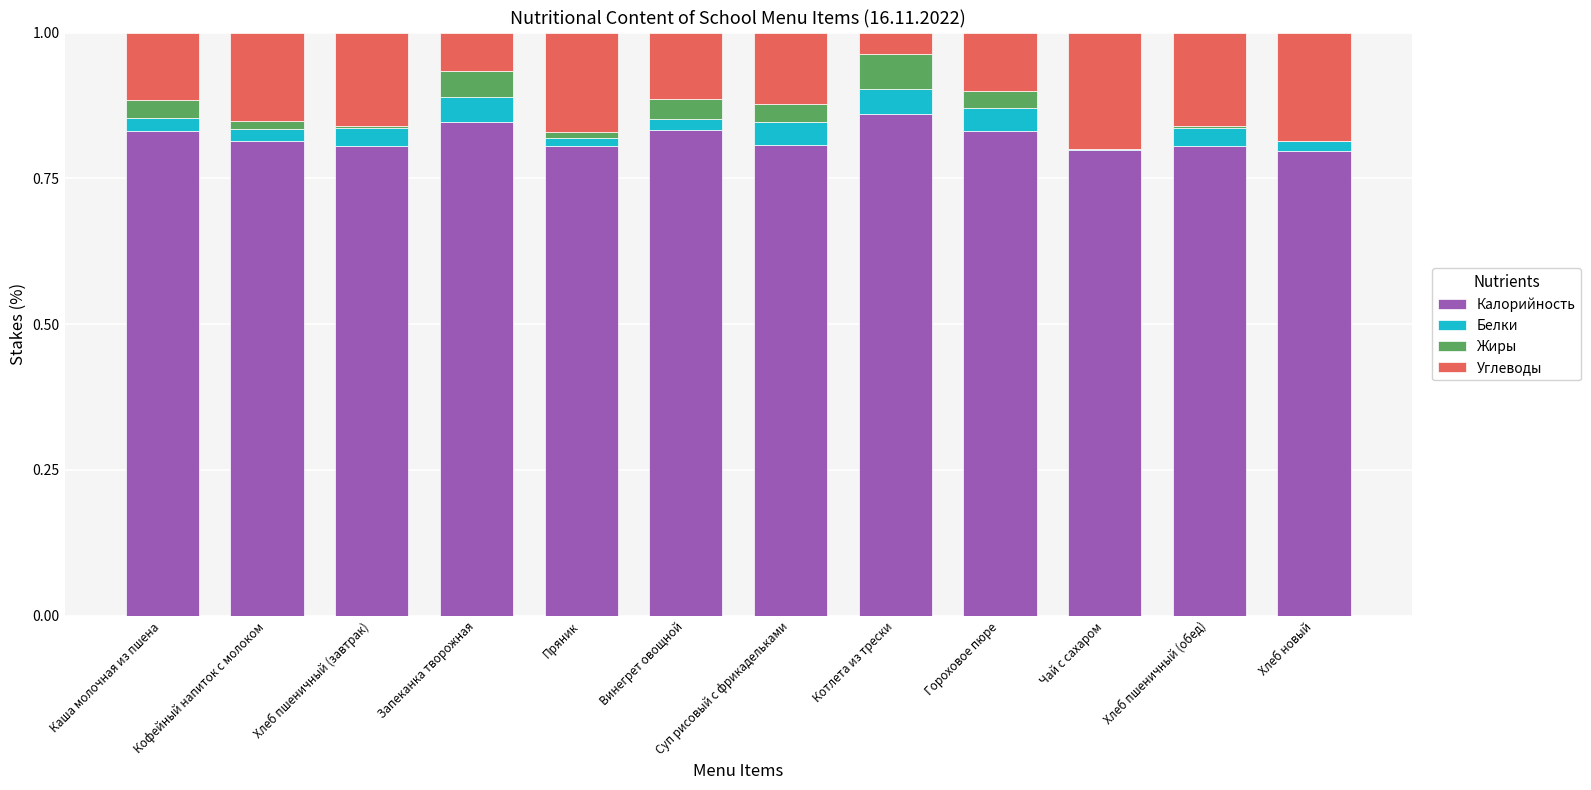

The Калорийность series shows 0.3 at Кофейный напиток с молоком. True or false?

False